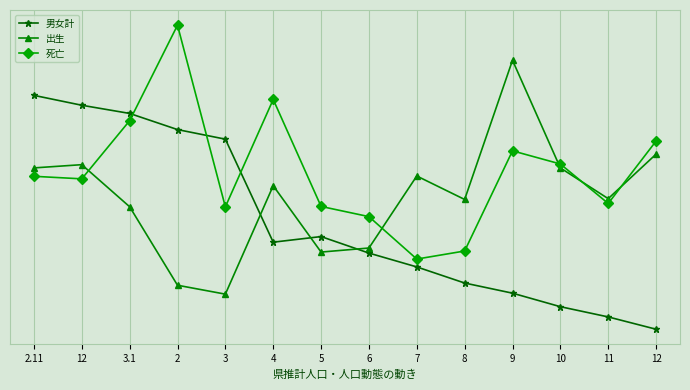

Does the chart have visible grid lines?

Yes